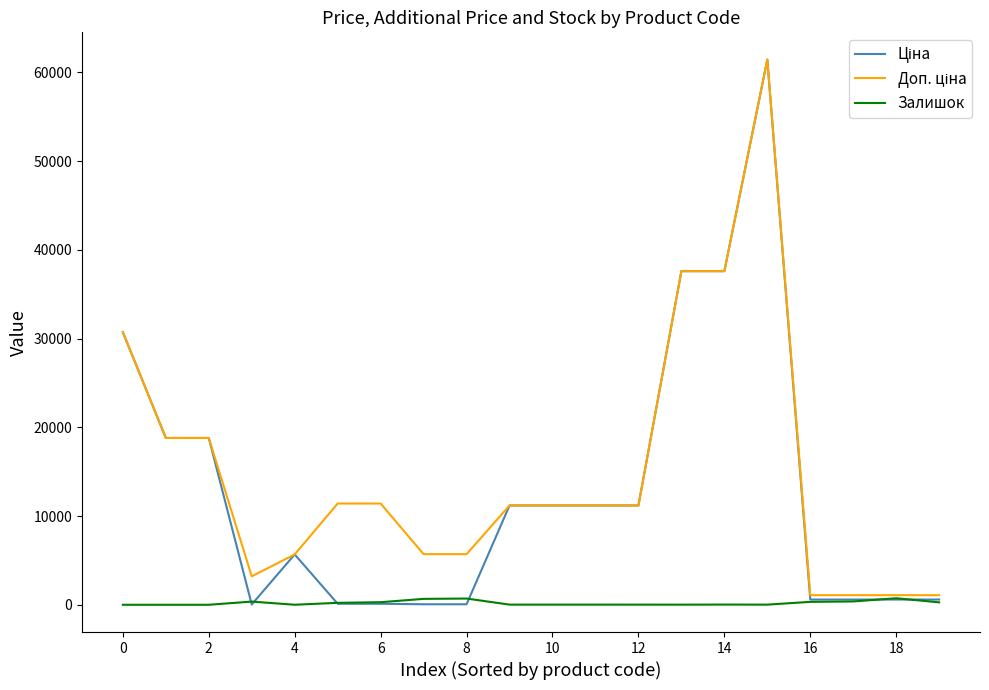

Is it true that Залишок equals 0.0 at 0?

True